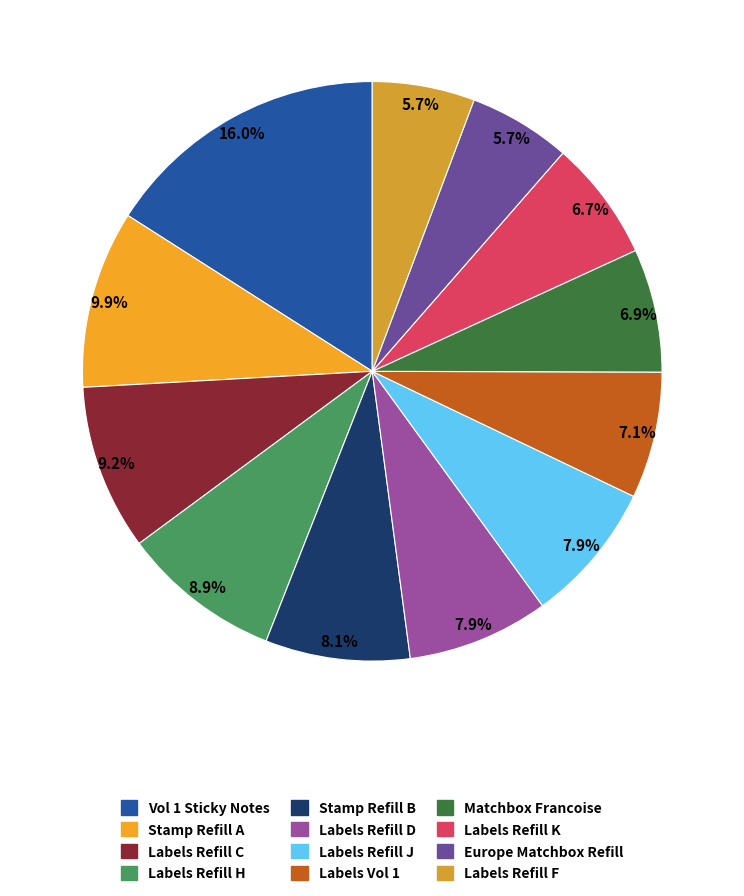

Count the number of slices in the pie.

12